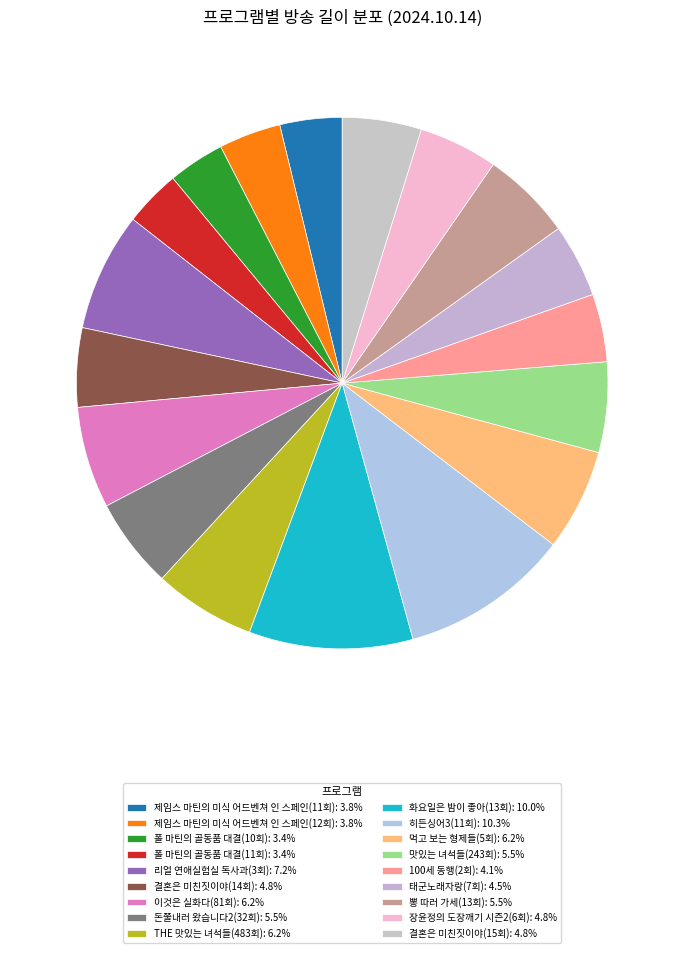

How much of the chart is everything except 리얼 연애실험실 독사과(3회)?

92.8%